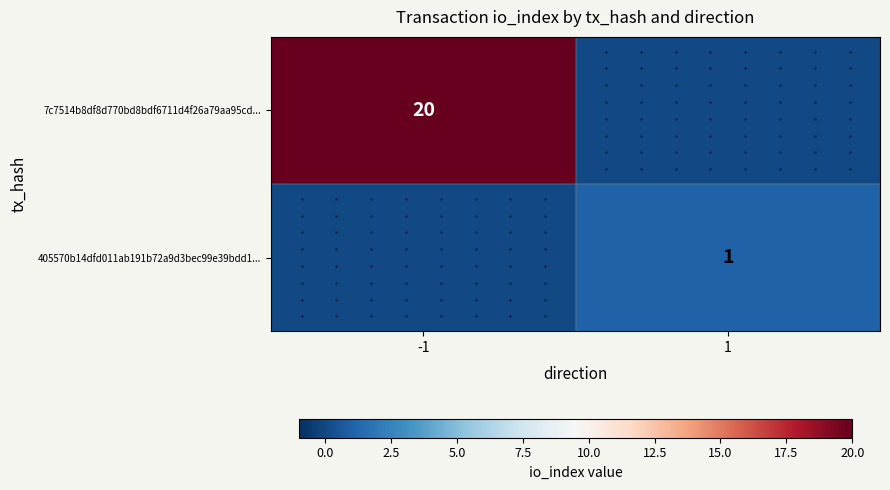

Count the number of data series in this chart.

2